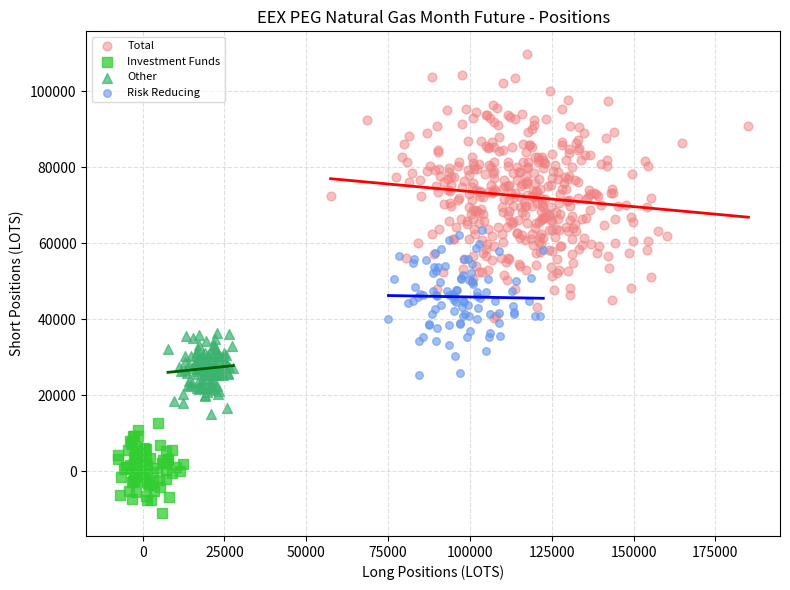

Which series contains the lowest Y value?

Investment Funds